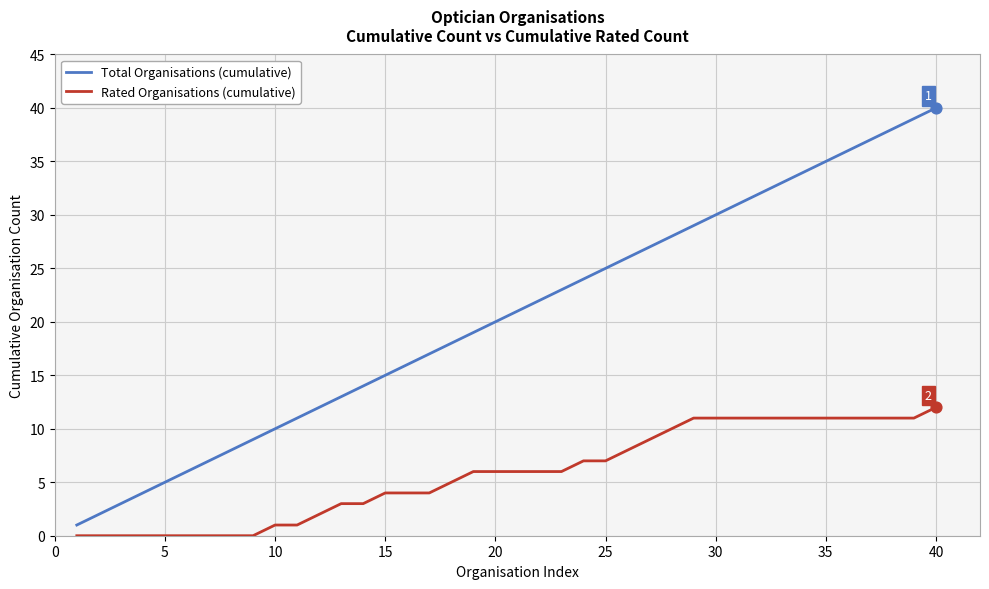

True or false: Total Organisations (cumulative) and Rated Organisations (cumulative) cross at least once.

False